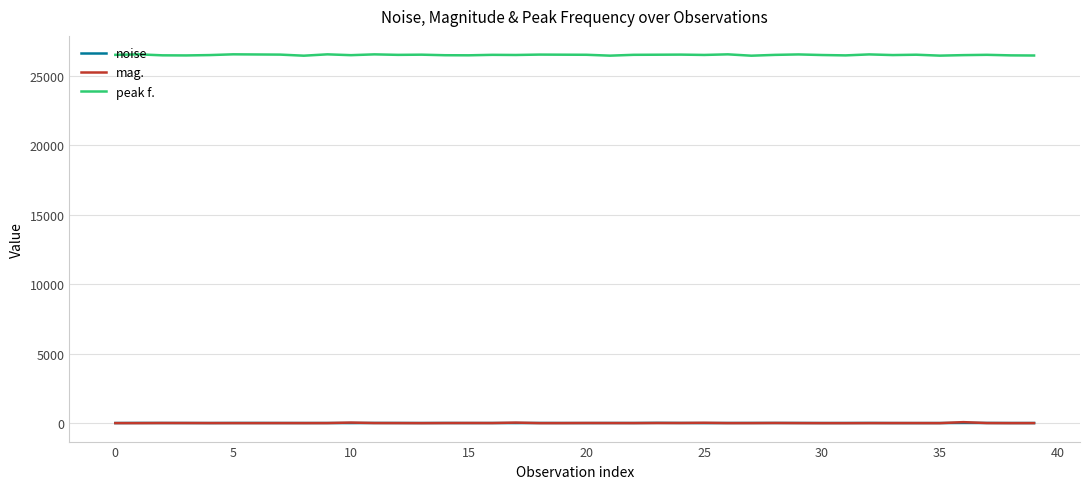

What is the minimum value shown in the chart?

17.1